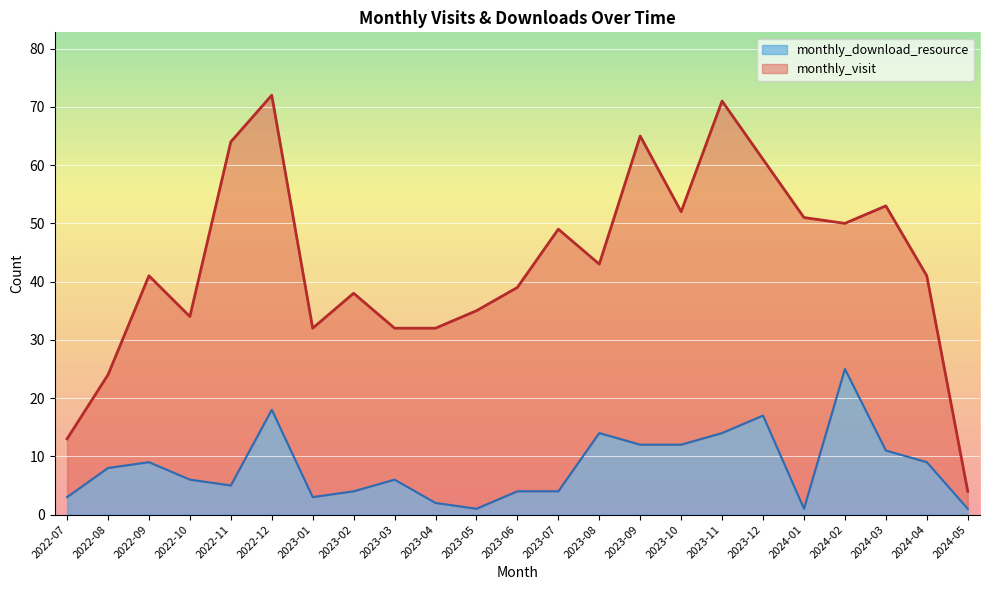

The value of monthly_visit at 2023-06 is 54. True or false?

False